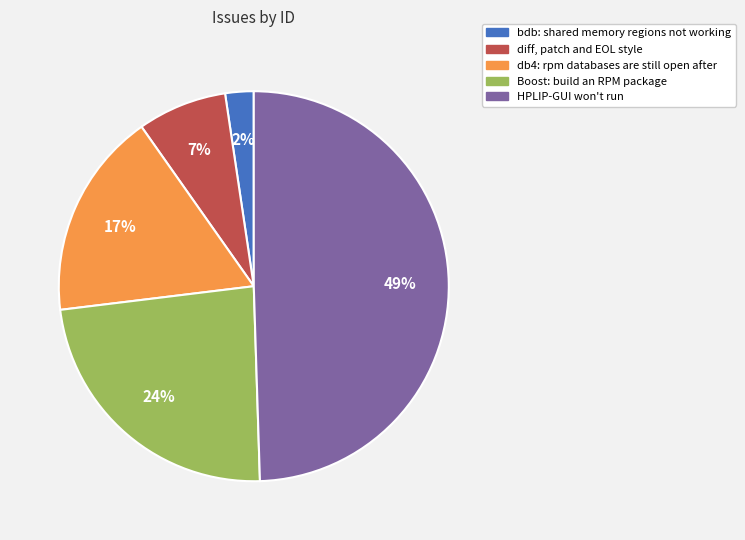

Does Boost: build an RPM package account for over 50% of the chart?

No